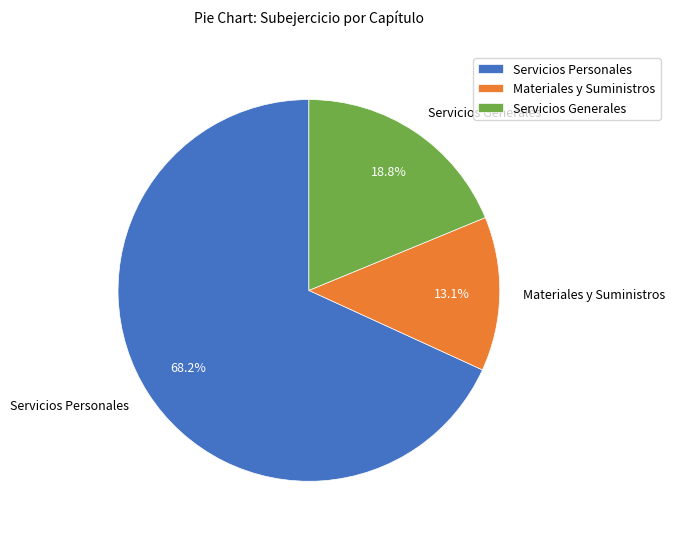

To the nearest percent, what is the average slice percentage?

33%